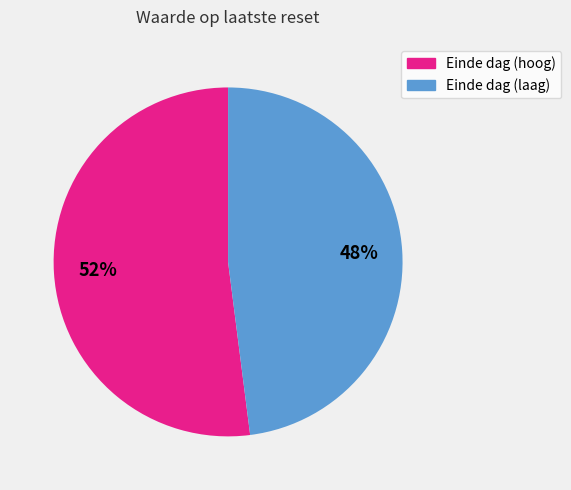

Is there a majority slice in this chart?

Yes